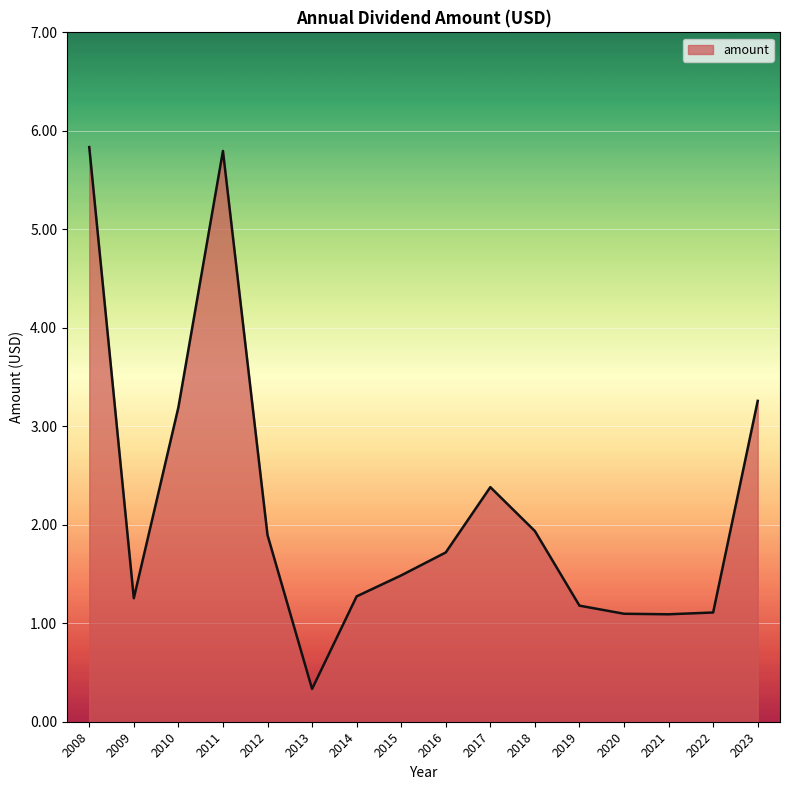

What value does the data have at 2008?

5.8